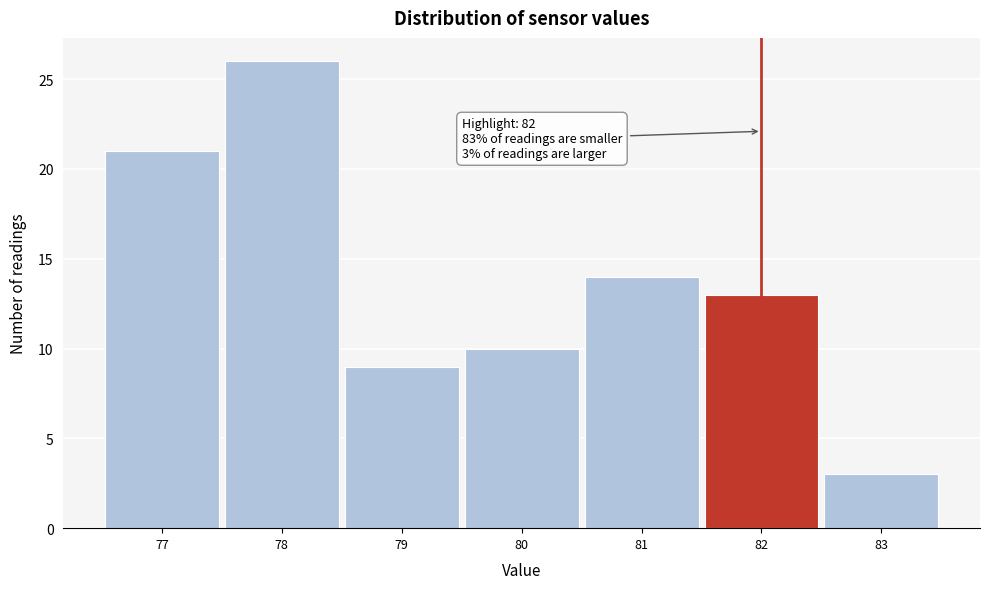

Which range on the x-axis has the tallest bar?

77.5 to 78.5